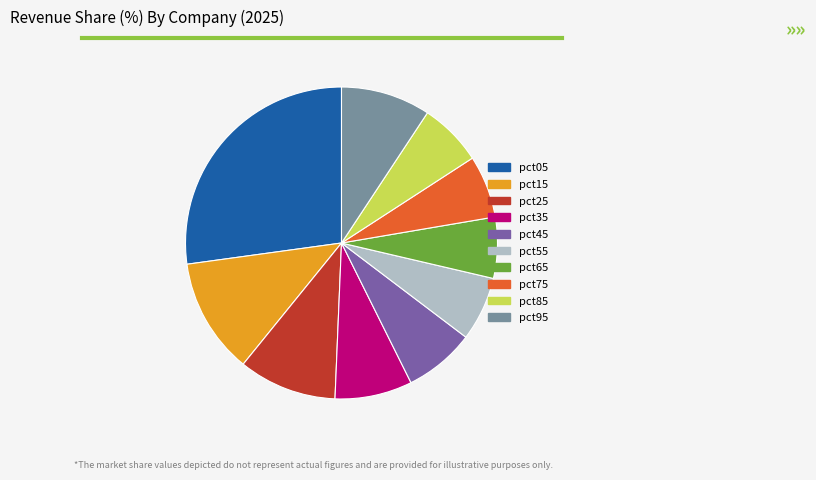

Which slice is the largest?

pct05